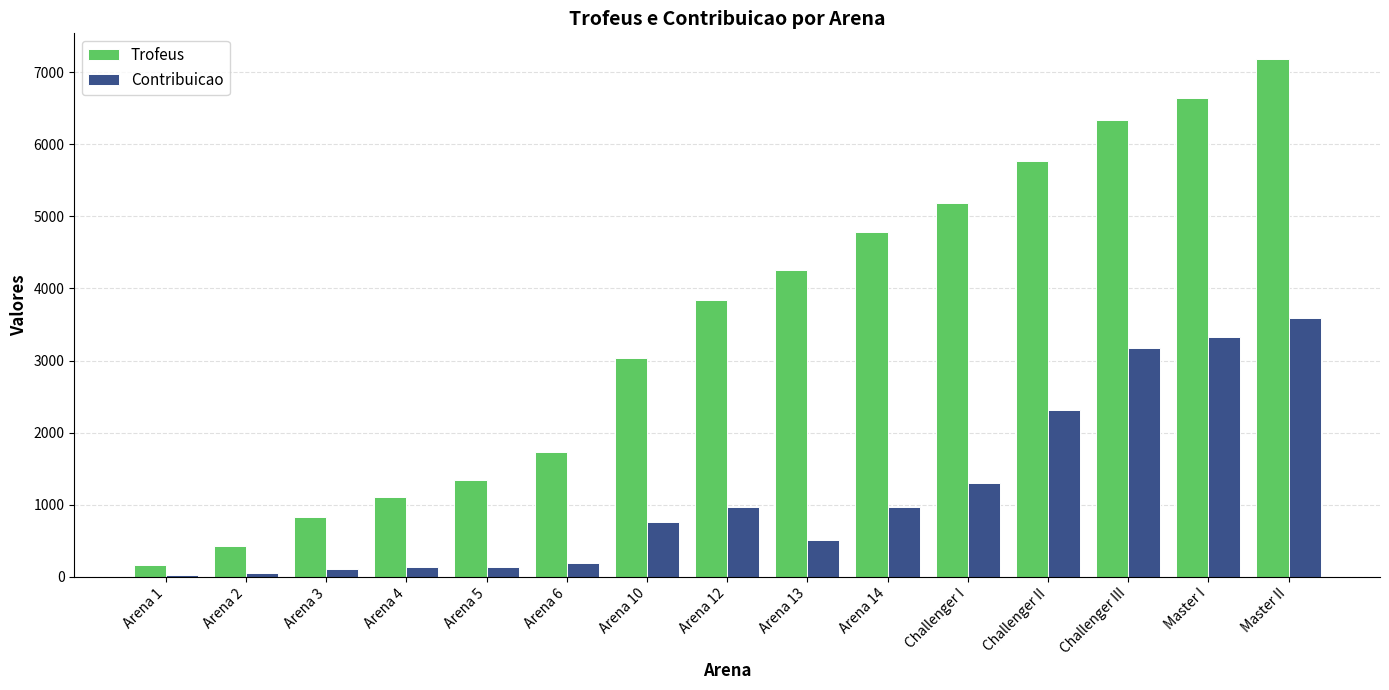

The Contribuicao series shows 2316 at Challenger II. True or false?

True